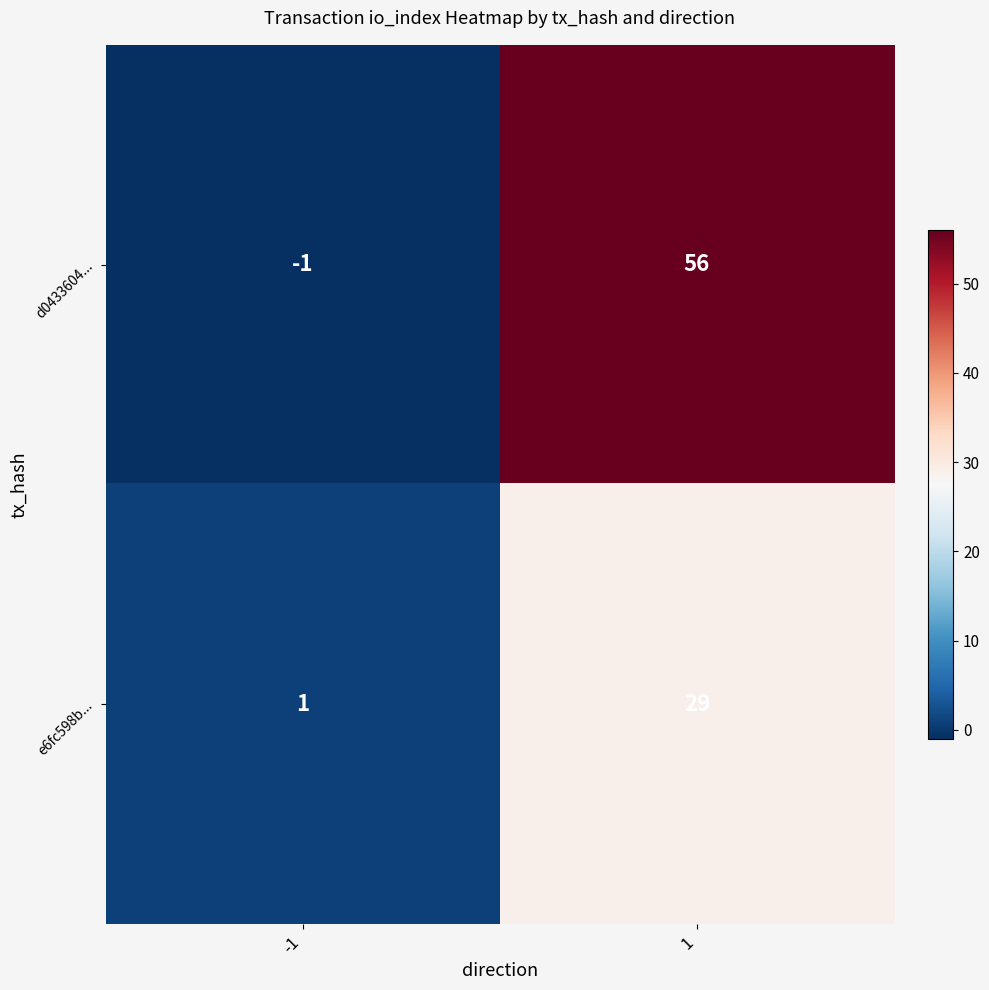

What is the difference between the highest and lowest values at 1?

27